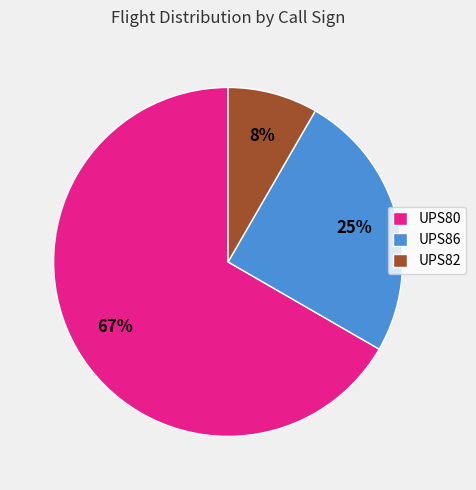

Between UPS86 and UPS82, which is larger?

UPS86